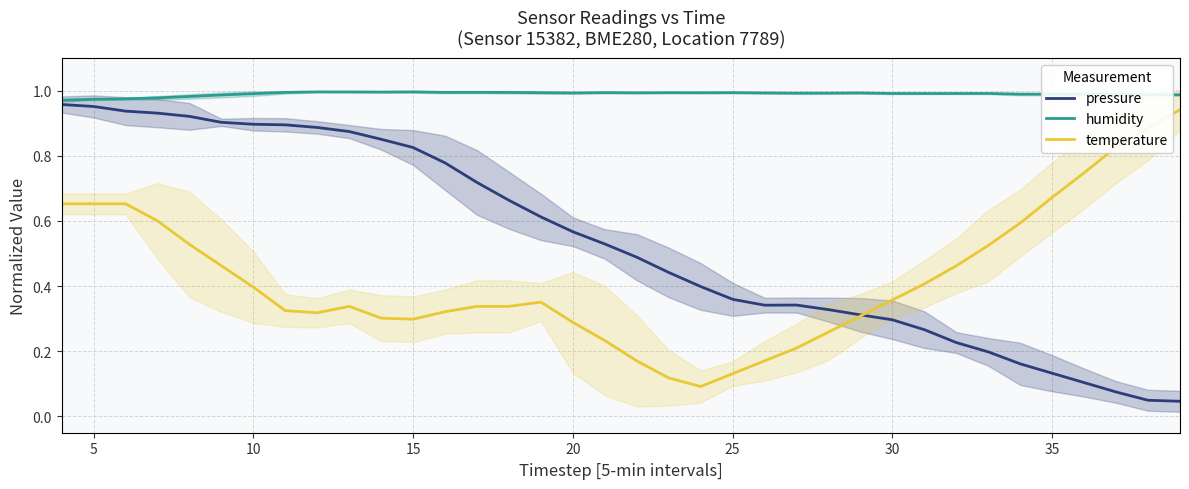

True or false: temperature has a value of 0.8 at 10.

False